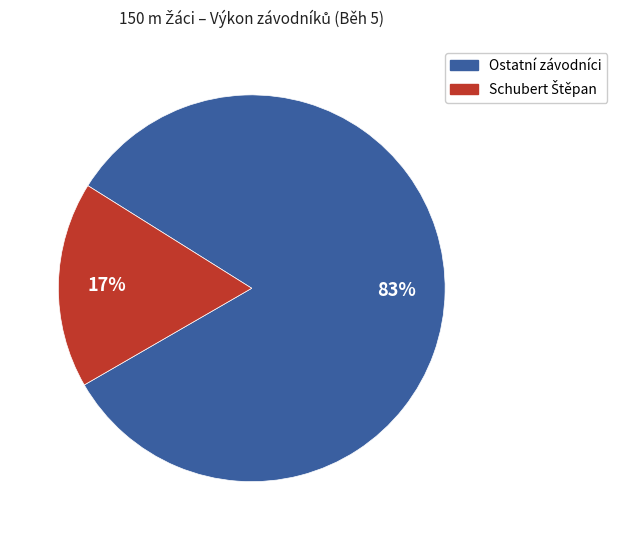

Which category has the biggest portion of the pie?

Ostatní závodníci